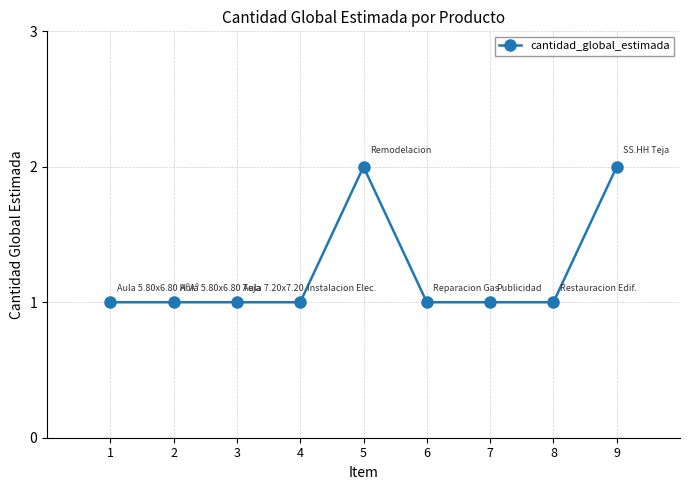

True or false: there are more than 0 points higher than both neighbors.

True